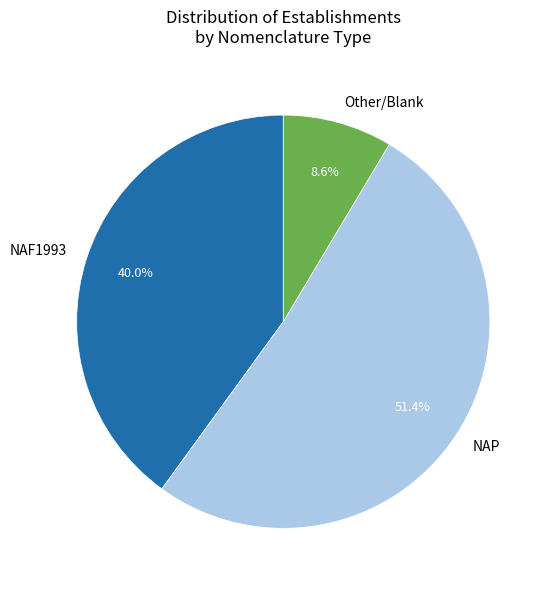

What is the ratio of the value at Other to the value at NAF1993?

0.2